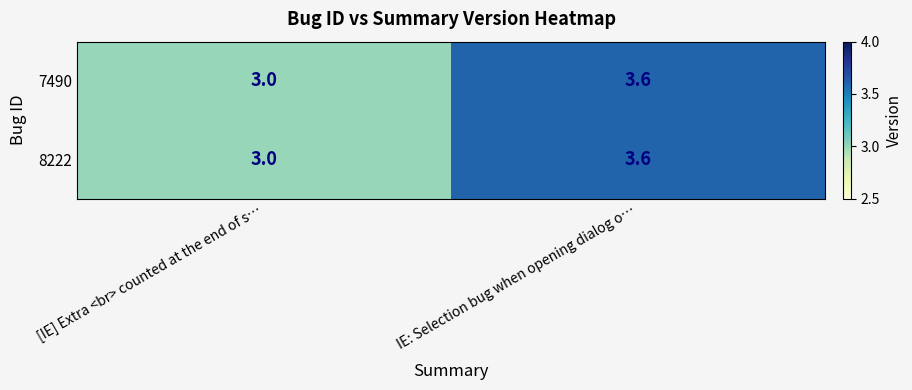

Count the number of categories in the chart.

2